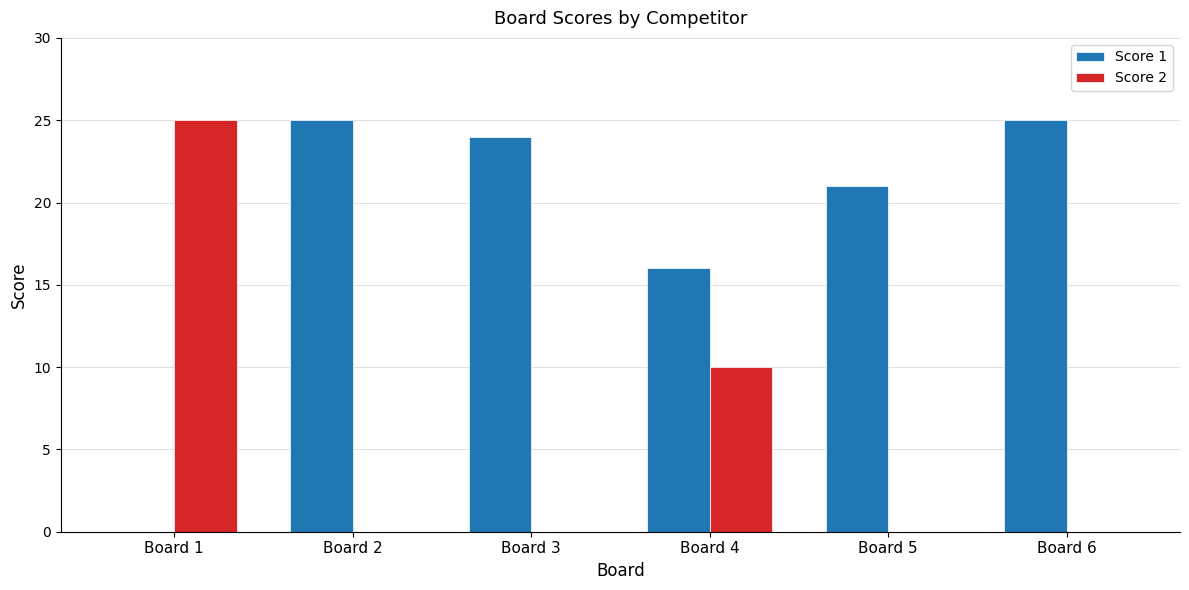

How many series are shown in this chart?

2